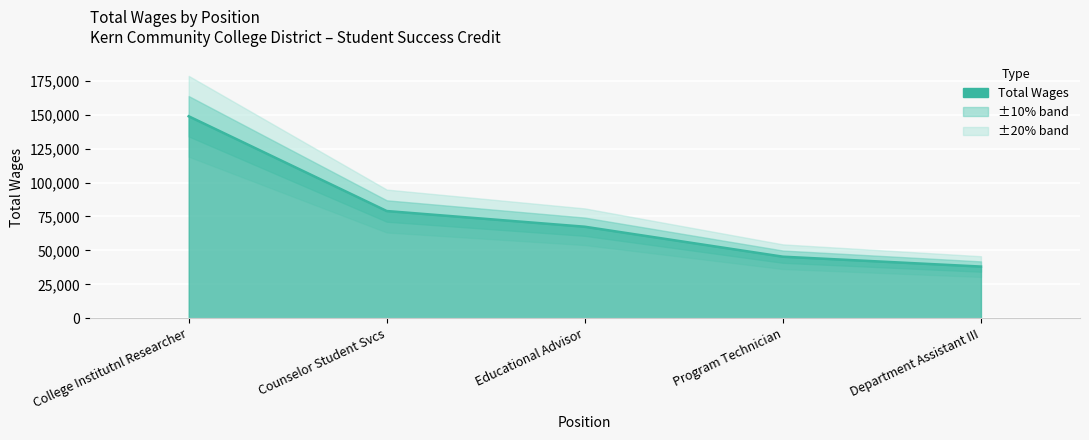

Where is the data nearest to the value 93463?

Counselor Student Svcs